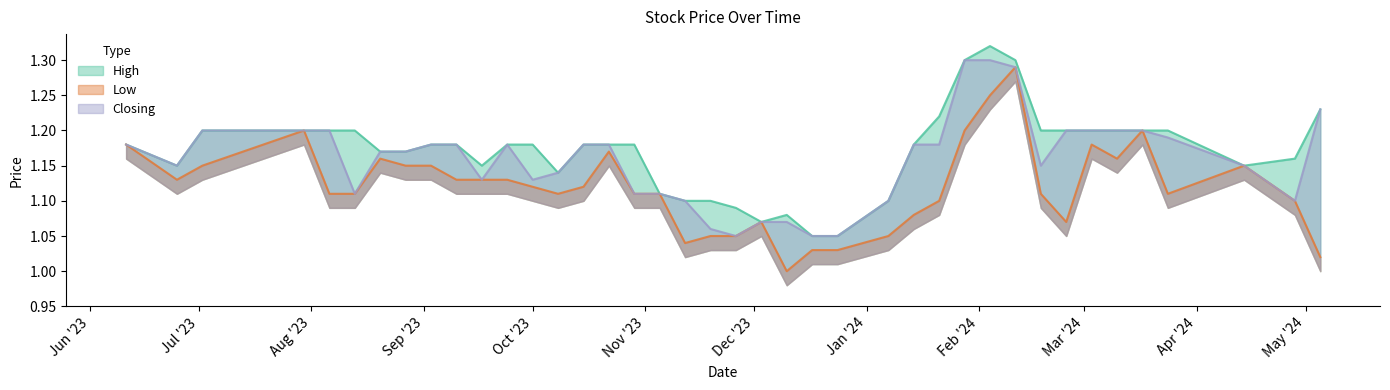

What is the highest value of the Closing series?

1.3